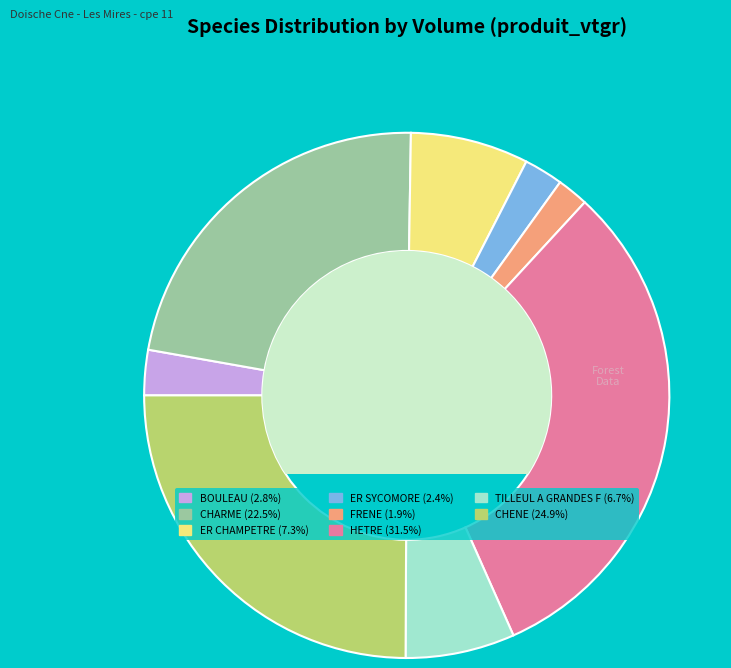

Is the sum of HETRE and ER CHAMPETRE greater than half?

No